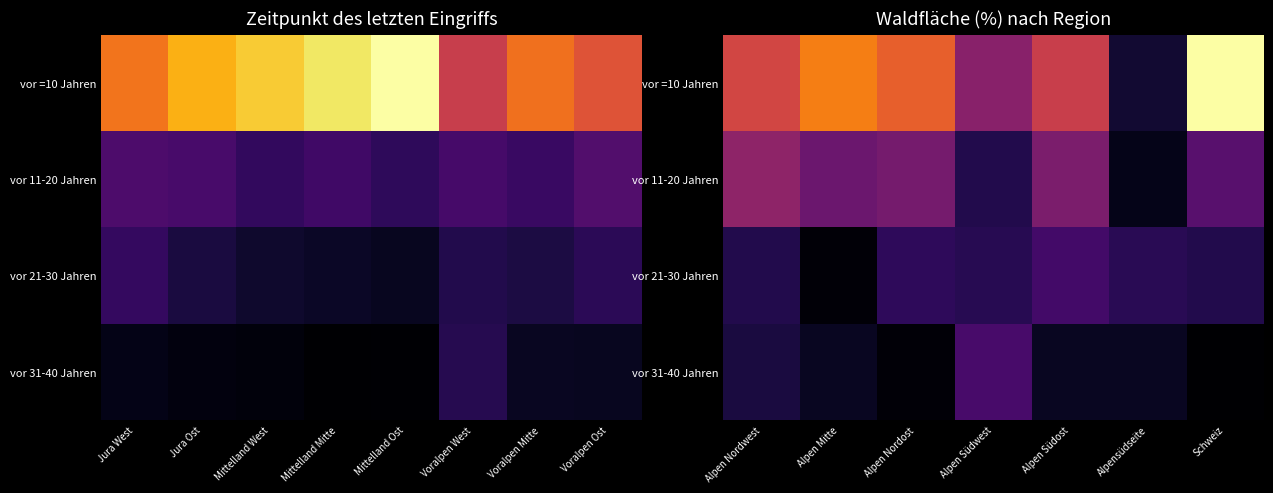

Rank the series by their maximum value, from highest to lowest.

vor =10 Jahren, vor 11-20 Jahren, vor 31-40 Jahren, vor 21-30 Jahren